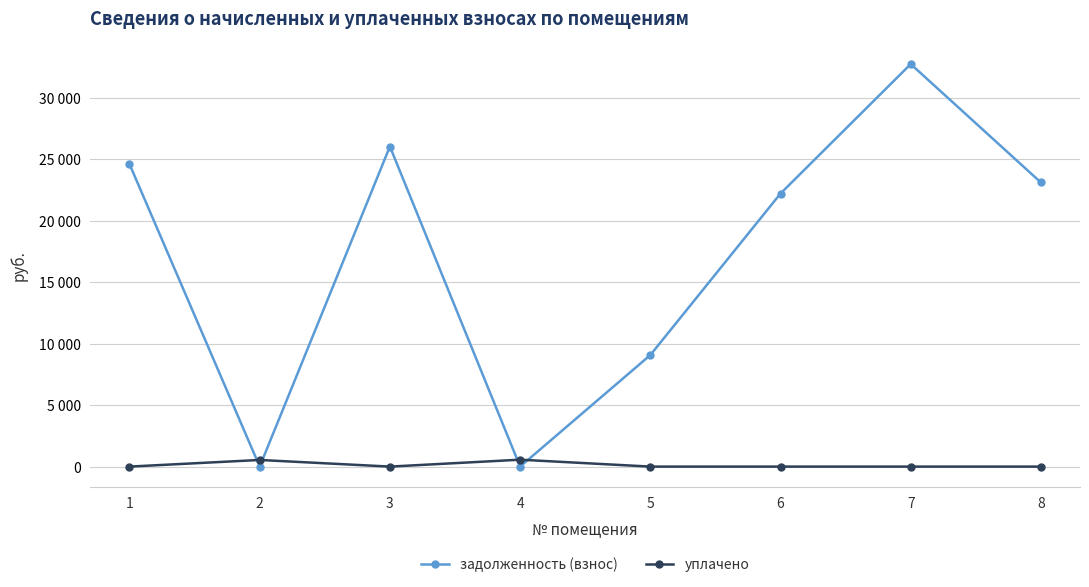

Which series changed the most between 4 and 6?

задолженность (взнос)